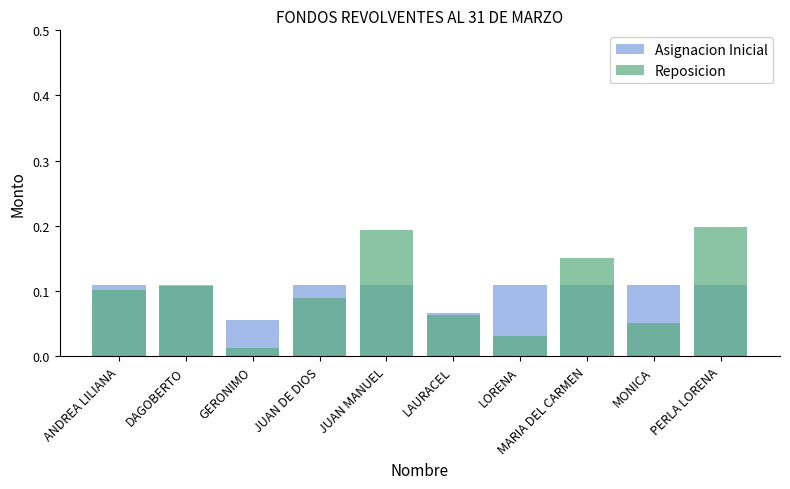

Which label corresponds to the smallest value in the chart?

GERONIMO